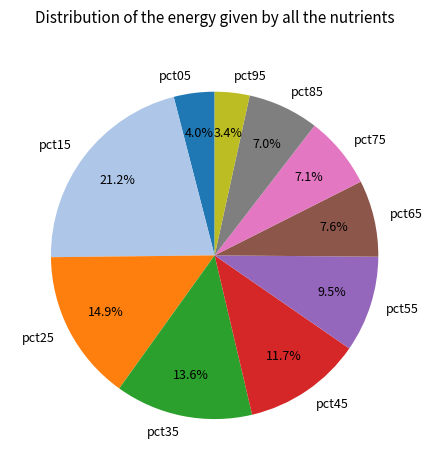

What is the smallest slice in the pie chart?

pct95